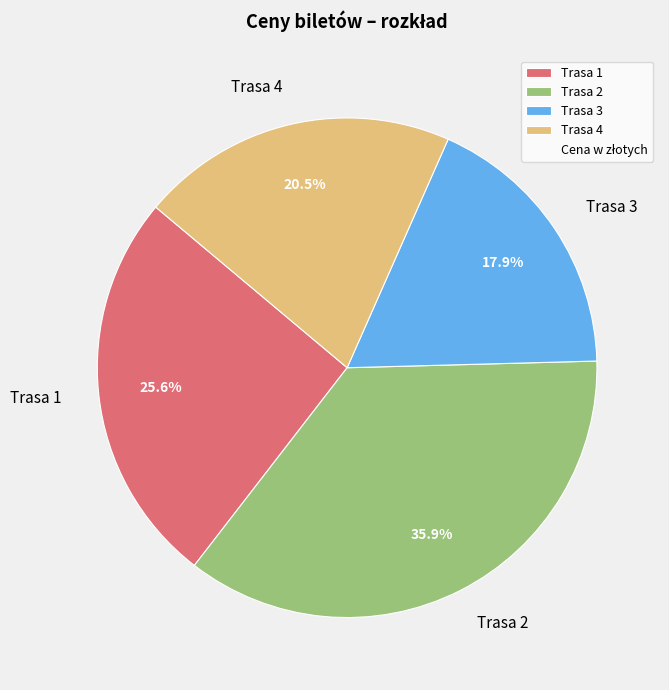

Which slice is the smallest?

Trasa 3